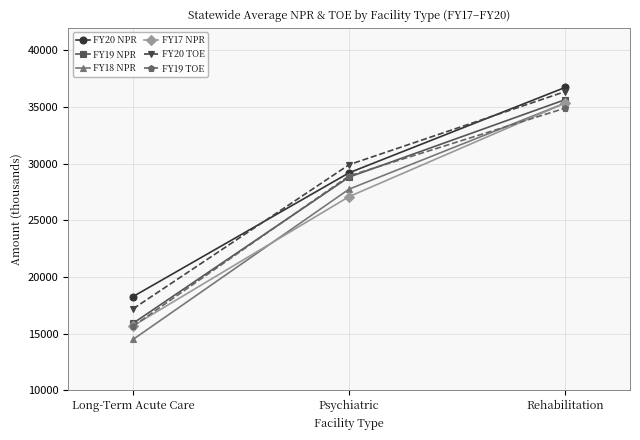

Where is FY19 TOE nearest to the value 25281?

Psychiatric